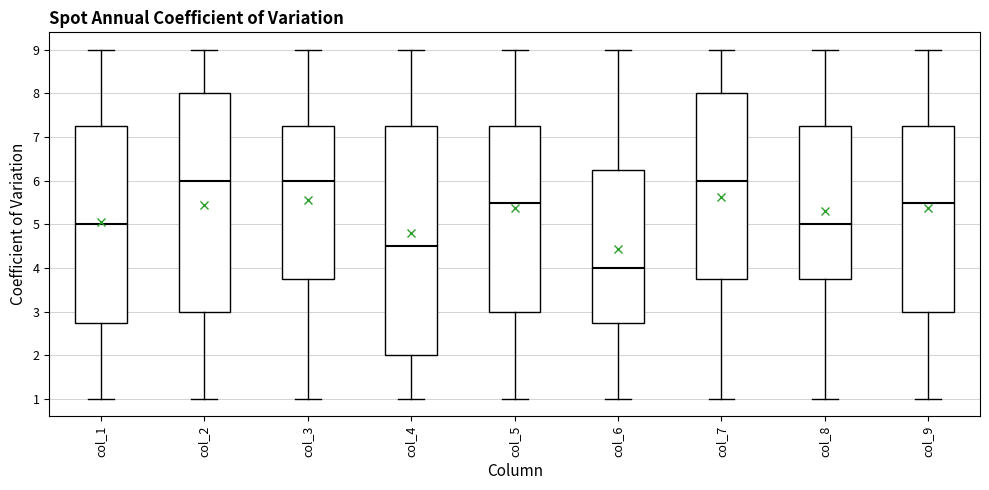

Comparing the boxes themselves (not the whiskers), which one is the tallest?

col_4